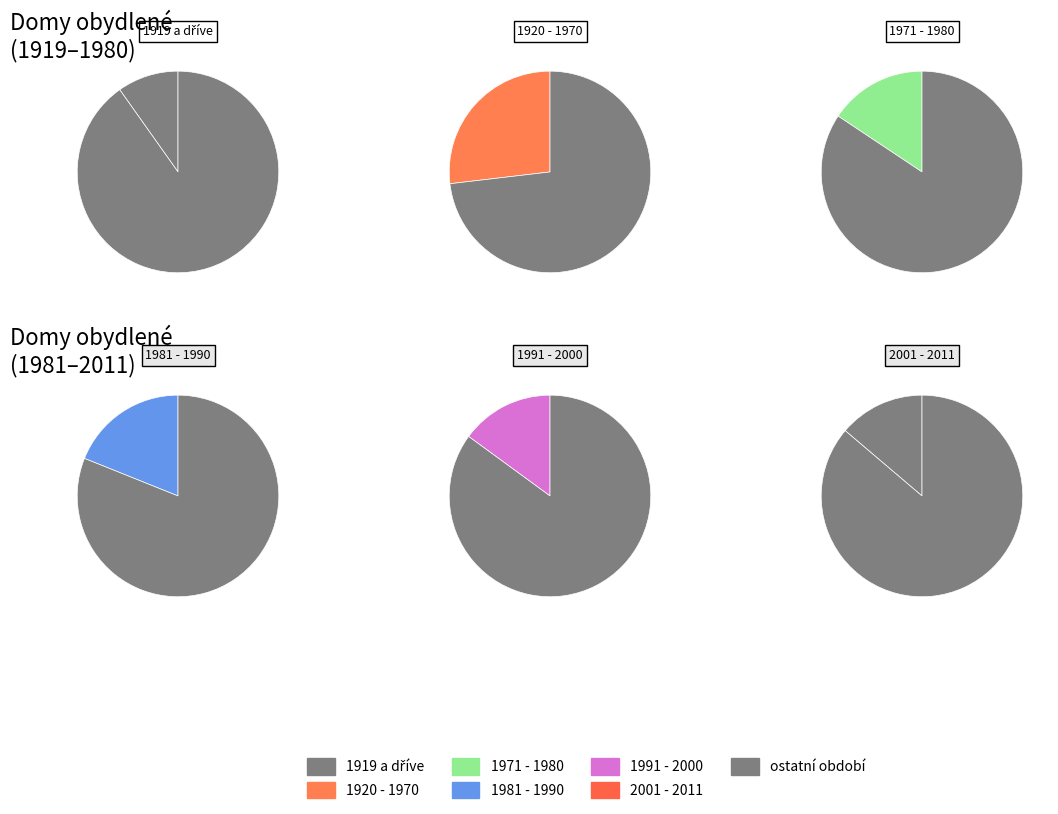

Rank the categories by value from highest to lowest.

1920 - 1970, 1981 - 1990, 1971 - 1980, 1991 - 2000, 2001 - 2011, 1919 a dříve